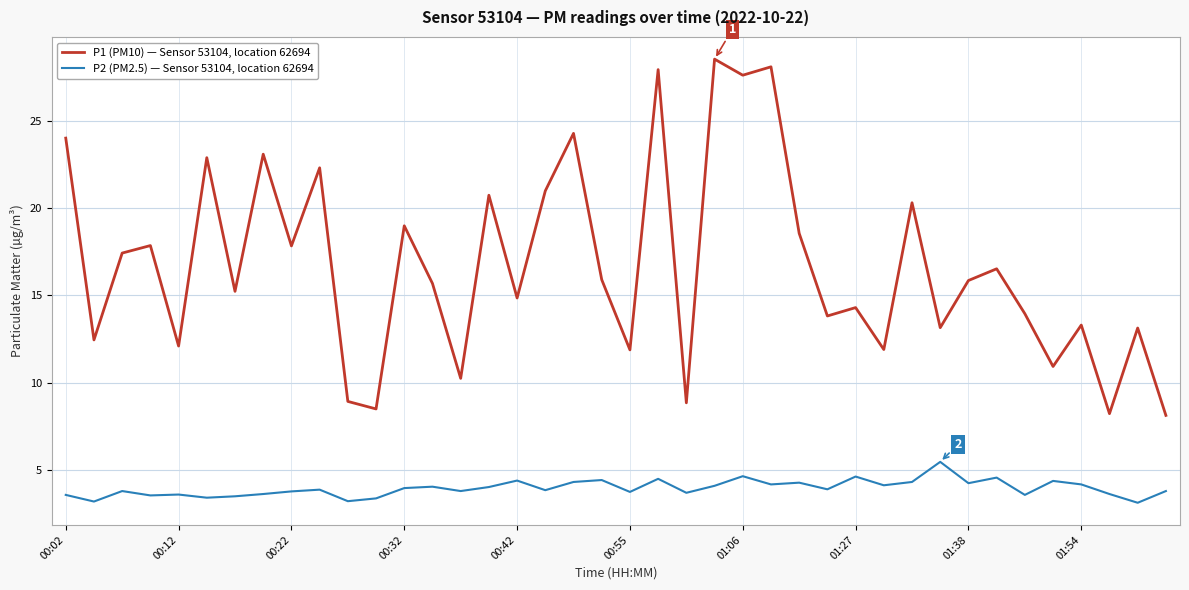

What is the greatest value displayed?

28.5